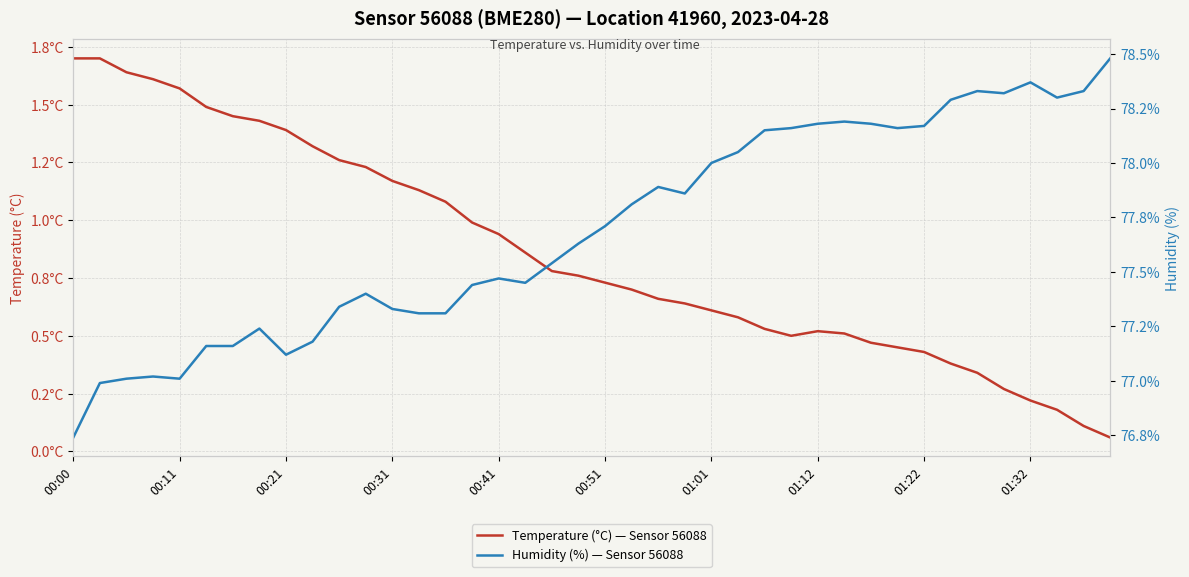

List the labels in order of Humidity (%) — Sensor 56088 value, largest first.

39, 36, 34, 38, 35, 37, 33, 29, 28, 30, 32, 27, 31, 26, 25, 24, 22, 23, 21, 20, 19, 18, 16, 17, 15, 11, 10, 12, 13, 14, 01:12, 01:32, 00:51, 01:01, 01:22, 00:31, 00:21, 00:41, 00:11, 00:00